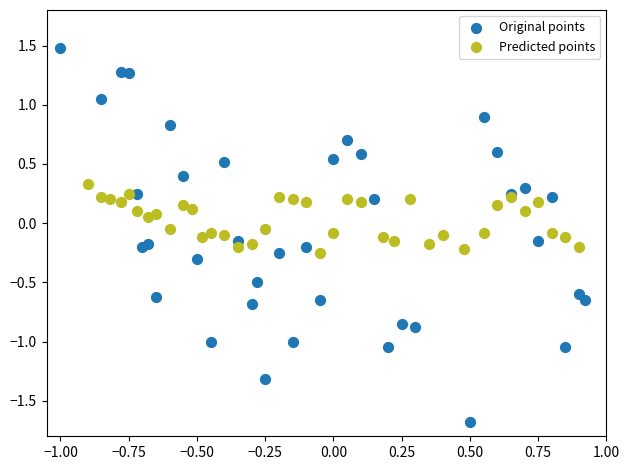

What are all the series names shown in the legend?

Original points, Predicted points